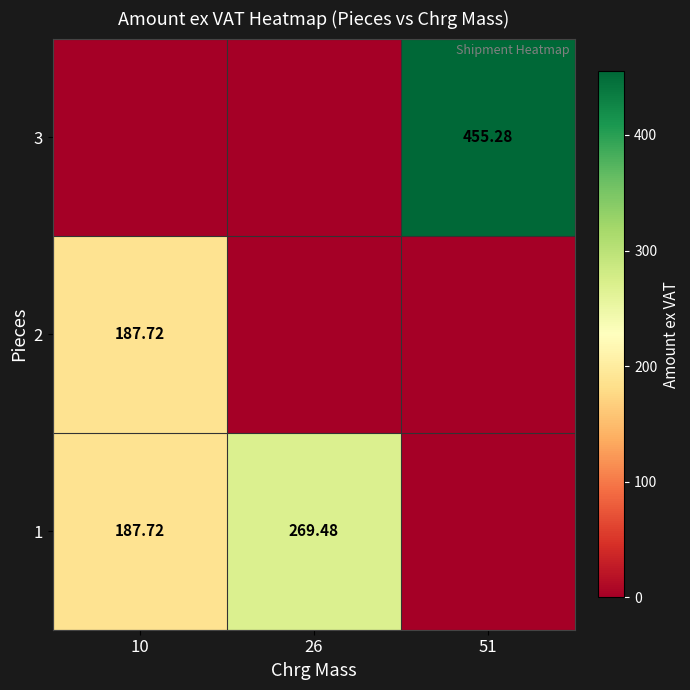

Is the value of 3 at 51 greater than the value of 1 at 10?

Yes